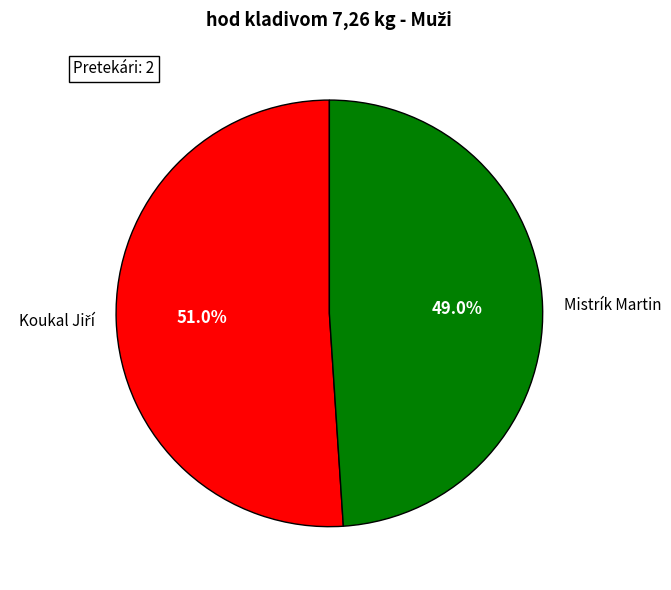

Which slice is the smallest?

Mistrík Martin